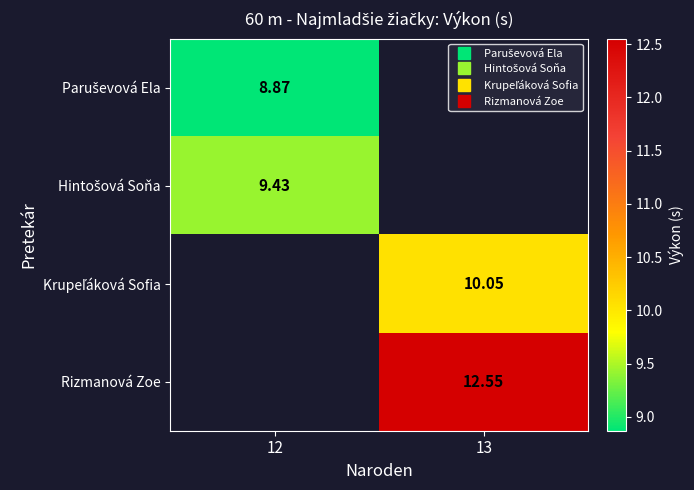

Rank the categories by Hintošová Soňa value from highest to lowest.

12, 13